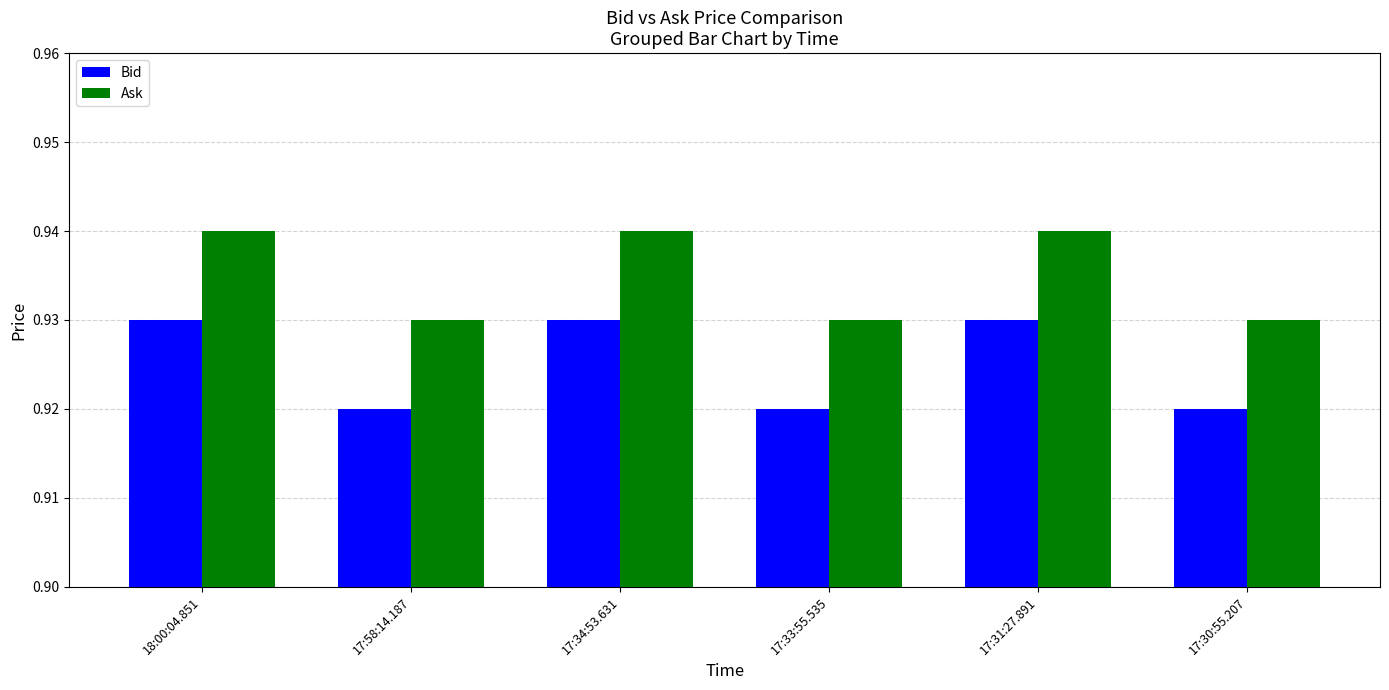

What are all the series names shown in the legend?

Bid, Ask